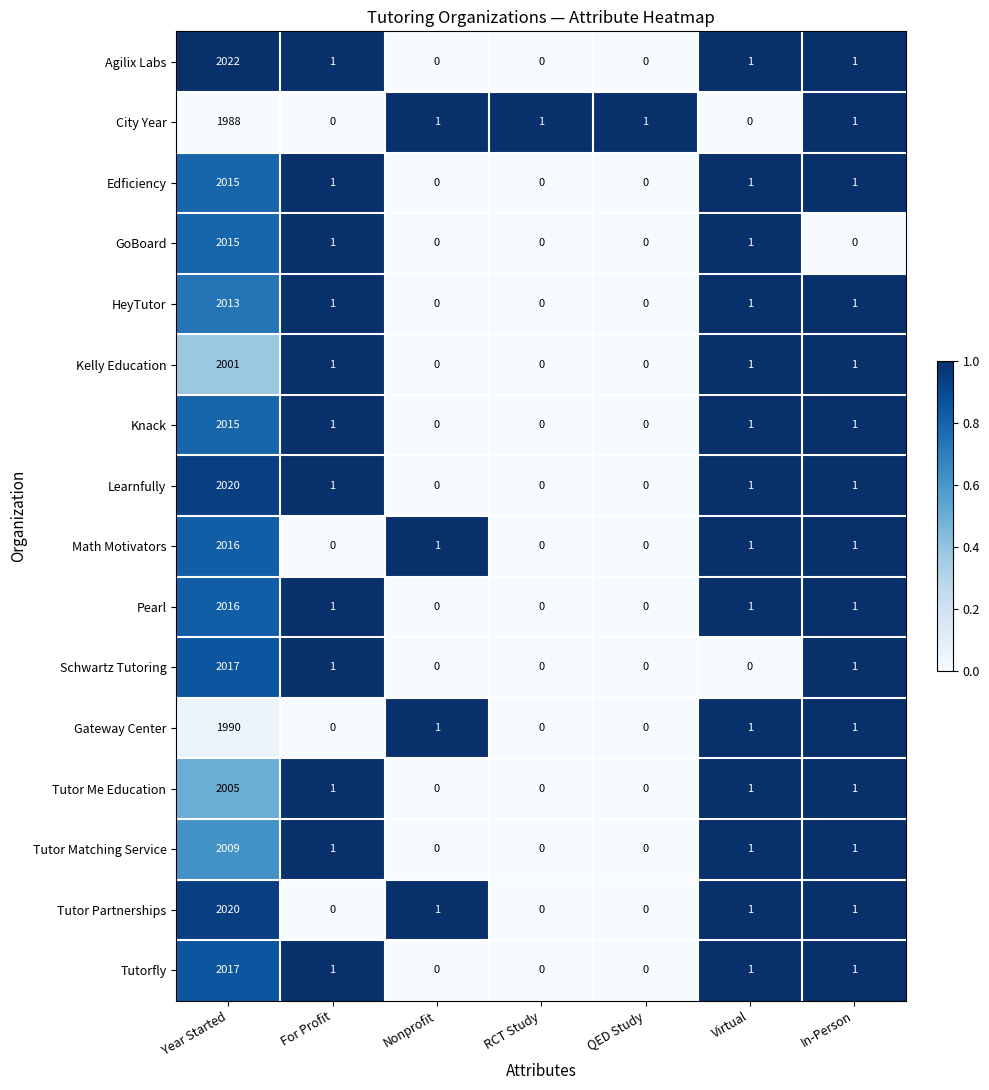

Which series changed the most between Year Started and Nonprofit?

Agilix Labs